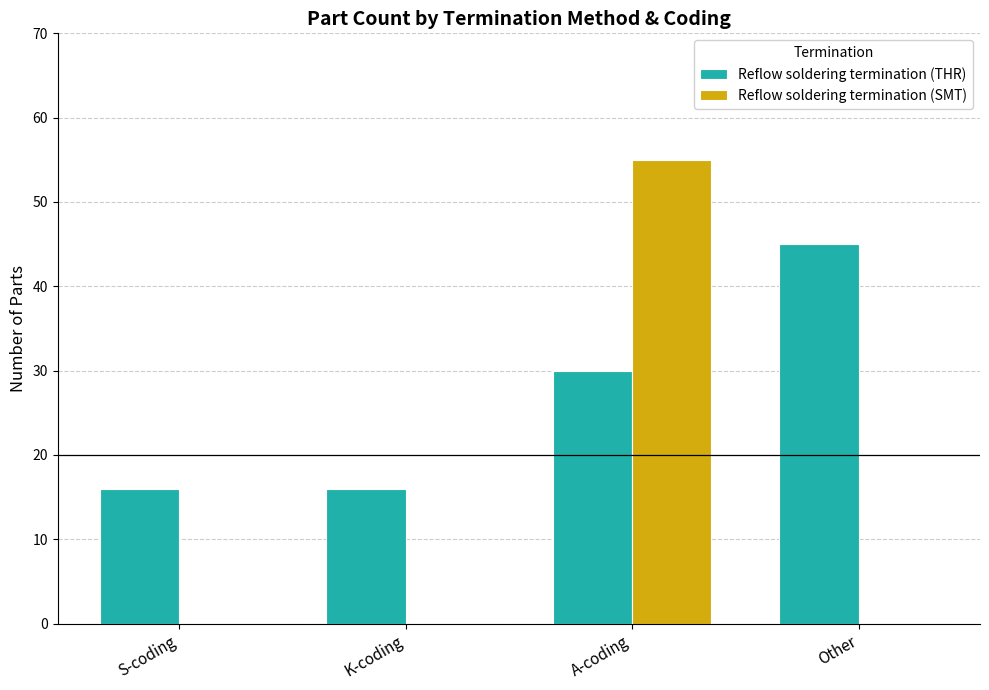

Which series changed the most between A-coding and Other?

Reflow soldering termination (SMT)